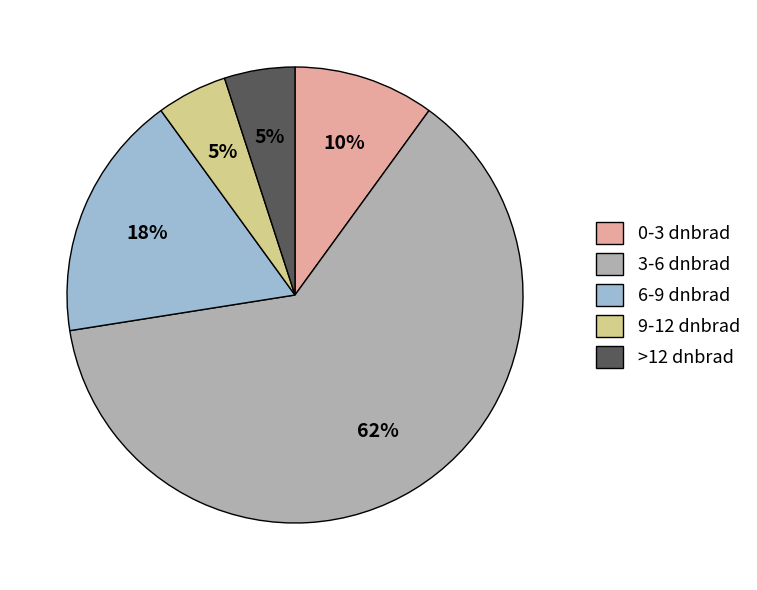

To the nearest percent, what portion does 9-12 dnbrad represent?

5%